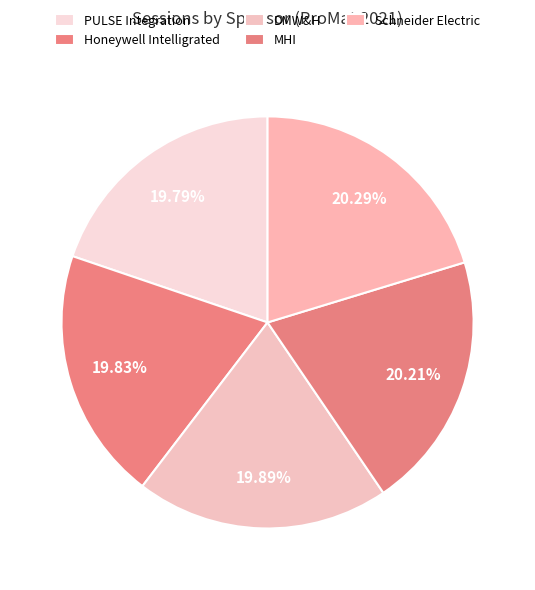

To the nearest percent, what percentage of the pie is Schneider Electric?

20%